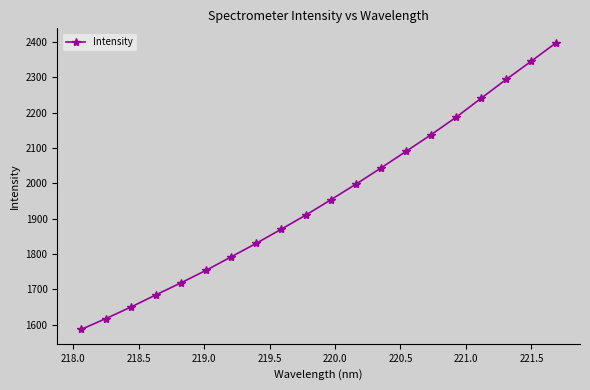

What is the maximum value shown in the chart?

2398.2